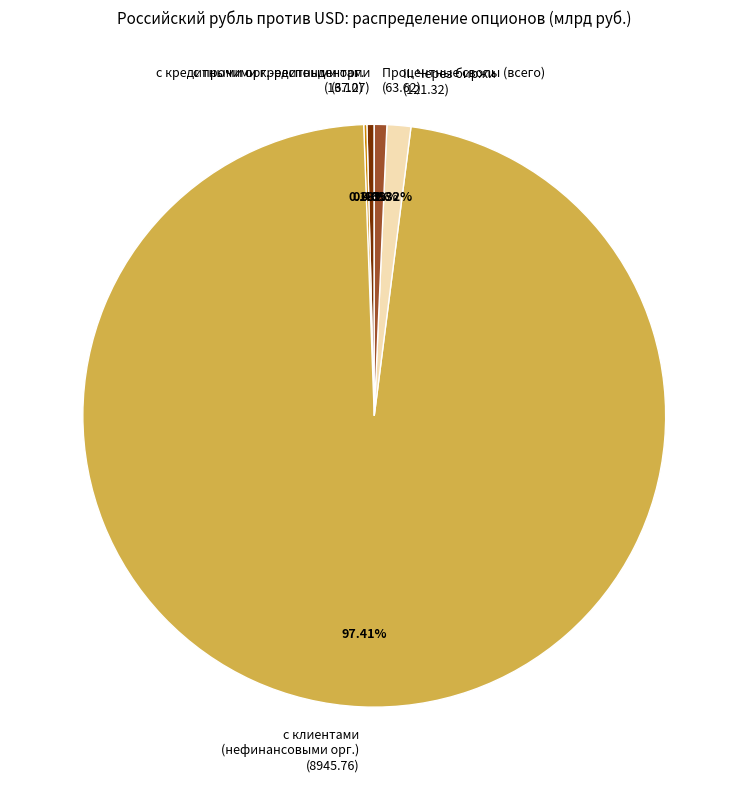

What is the largest slice in the pie chart?

с клиентами (нефинансовыми орг.) (8945.76)